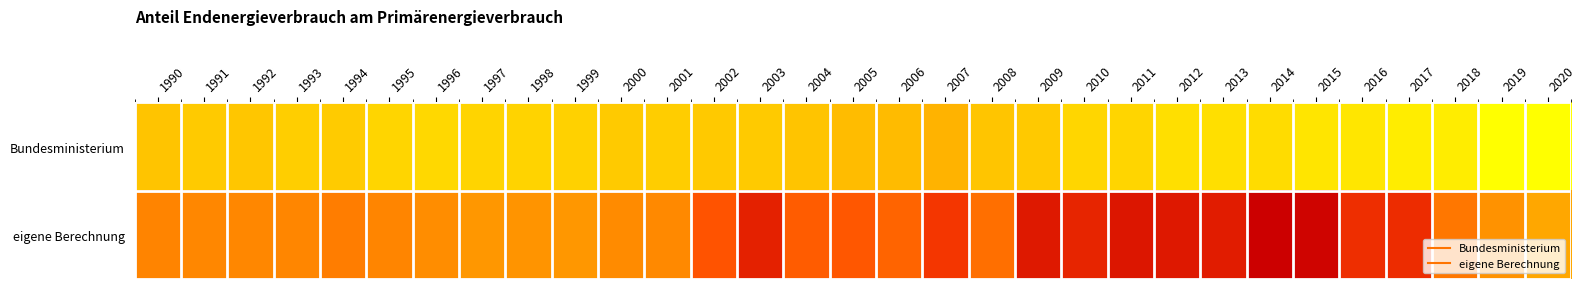

Reading left to right, transcribe all the data shown in this chart.

Bundesministerium: 1990=1.6	1991=1.6	1992=1.6	1993=1.5	1994=1.6	1995=1.5	1996=1.5	1997=1.5	1998=1.5	1999=1.5	2000=1.6	2001=1.6	2002=1.6	2003=1.6	2004=1.6	2005=1.6	2006=1.6	2007=1.6	2008=1.6	2009=1.6	2010=1.5	2011=1.5	2012=1.5	2013=1.5	2014=1.5	2015=1.5	2016=1.5	2017=1.5	2018=1.5	2019=1.4	2020=1.4
eigene Berechnung: 1990=1.7	1991=1.7	1992=1.7	1993=1.7	1994=1.7	1995=1.7	1996=1.7	1997=1.7	1998=1.7	1999=1.7	2000=1.7	2001=1.7	2002=1.8	2003=2.0	2004=1.8	2005=1.8	2006=1.8	2007=1.9	2008=1.8	2009=2.0	2010=2.0	2011=2.0	2012=2.0	2013=2.0	2014=2.1	2015=2.1	2016=2.0	2017=2.0	2018=1.8	2019=1.7	2020=1.6